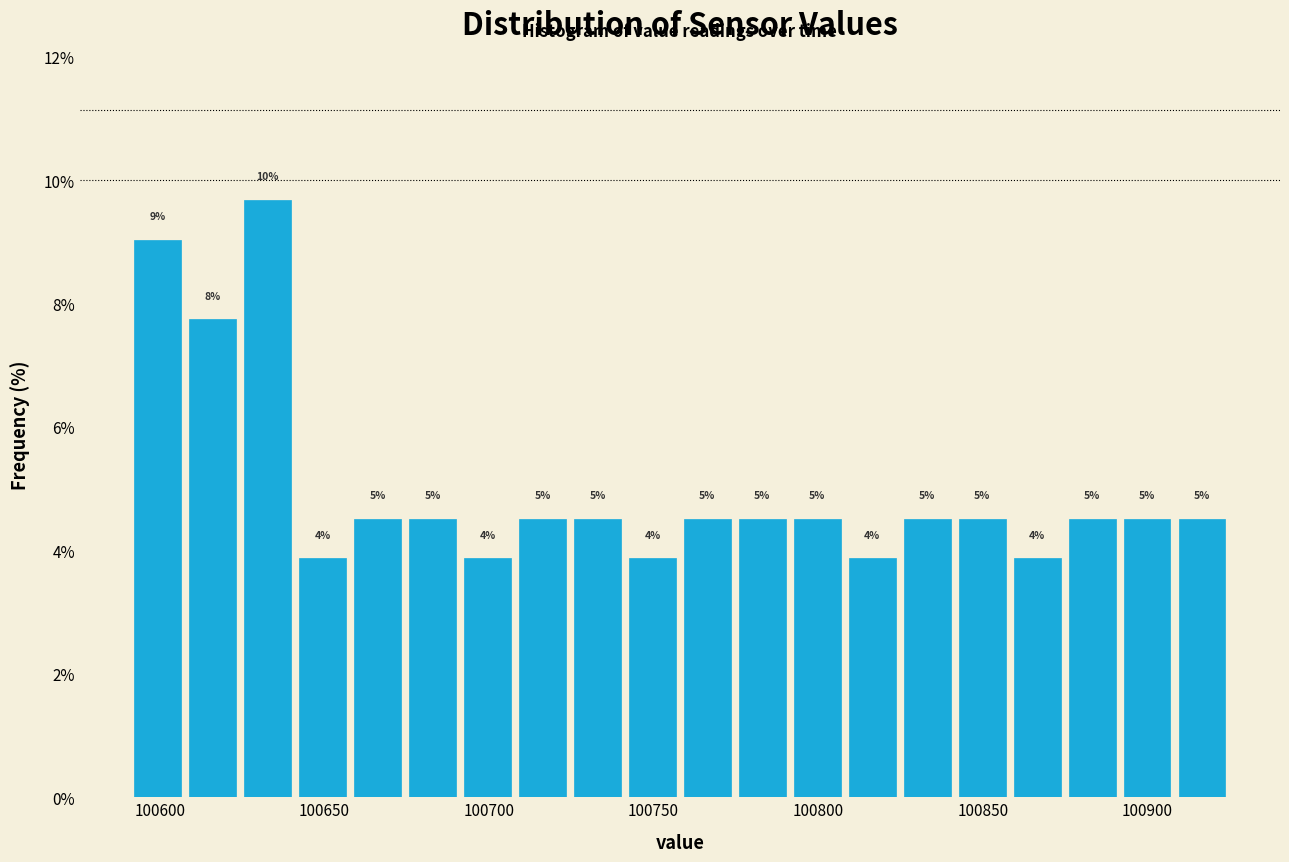

Around what value on the x-axis is the tallest bar? Give the approximate position of its centre, as read against the axis.

100635